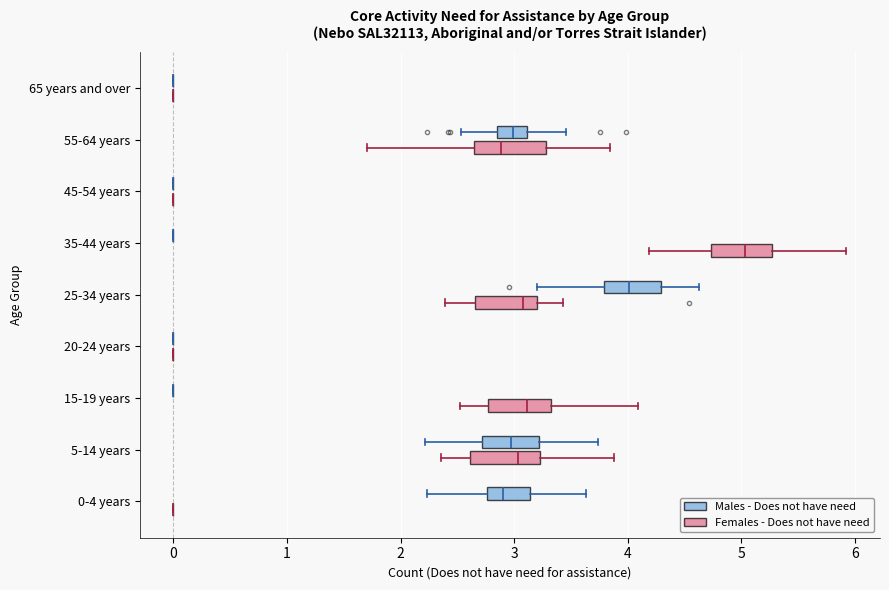

Reading bottom to top, transcribe this box plot: for each box, give where its median line is, the range the box spans, and where its two whiskers end, as read against the x-axis. The values are not printed on the chart, so give them approximately, as read against the axis.

0-4 years (Females - Does not have need): box collapsed to a line at 0.0, whiskers 0.0 to 0.0
0-4 years (Males - Does not have need): median 2.9, box 2.8 to 3.1, whiskers 2.2 to 3.6
5-14 years (Females - Does not have need): median 3.0, box 2.6 to 3.2, whiskers 2.4 to 3.9
5-14 years (Males - Does not have need): median 3.0, box 2.7 to 3.2, whiskers 2.2 to 3.7
15-19 years (Females - Does not have need): median 3.1, box 2.8 to 3.3, whiskers 2.5 to 4.1
15-19 years (Males - Does not have need): box collapsed to a line at 0.0, whiskers 0.0 to 0.0
20-24 years (Females - Does not have need): box collapsed to a line at 0.0, whiskers 0.0 to 0.0
20-24 years (Males - Does not have need): box collapsed to a line at 0.0, whiskers 0.0 to 0.0
25-34 years (Females - Does not have need): median 3.1, box 2.7 to 3.2, whiskers 2.4 to 3.4
25-34 years (Males - Does not have need): median 4.0, box 3.8 to 4.3, whiskers 3.2 to 4.6
35-44 years (Females - Does not have need): median 5.0, box 4.7 to 5.3, whiskers 4.2 to 5.9
35-44 years (Males - Does not have need): box collapsed to a line at 0.0, whiskers 0.0 to 0.0
45-54 years (Females - Does not have need): box collapsed to a line at 0.0, whiskers 0.0 to 0.0
45-54 years (Males - Does not have need): box collapsed to a line at 0.0, whiskers 0.0 to 0.0
55-64 years (Females - Does not have need): median 2.9, box 2.6 to 3.3, whiskers 1.7 to 3.8
55-64 years (Males - Does not have need): median 3.0, box 2.8 to 3.1, whiskers 2.5 to 3.5
65 years and over (Females - Does not have need): box collapsed to a line at 0.0, whiskers 0.0 to 0.0
65 years and over (Males - Does not have need): box collapsed to a line at 0.0, whiskers 0.0 to 0.0